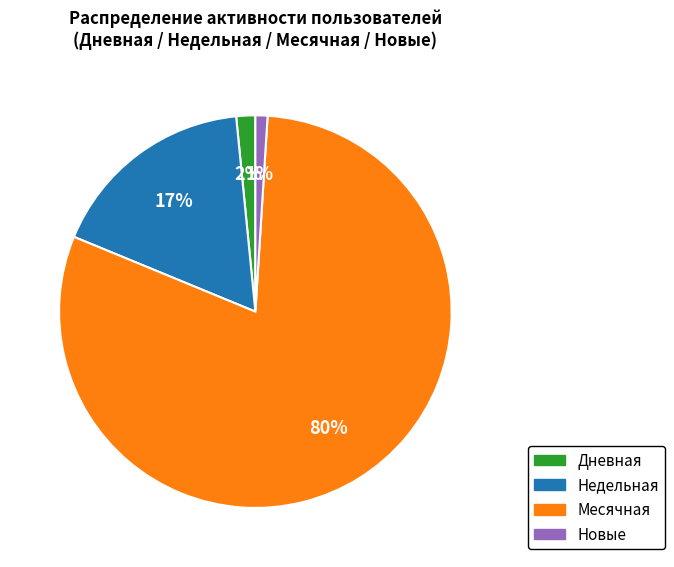

Rank the categories by value from highest to lowest.

Месячная, Недельная, Дневная, Новые